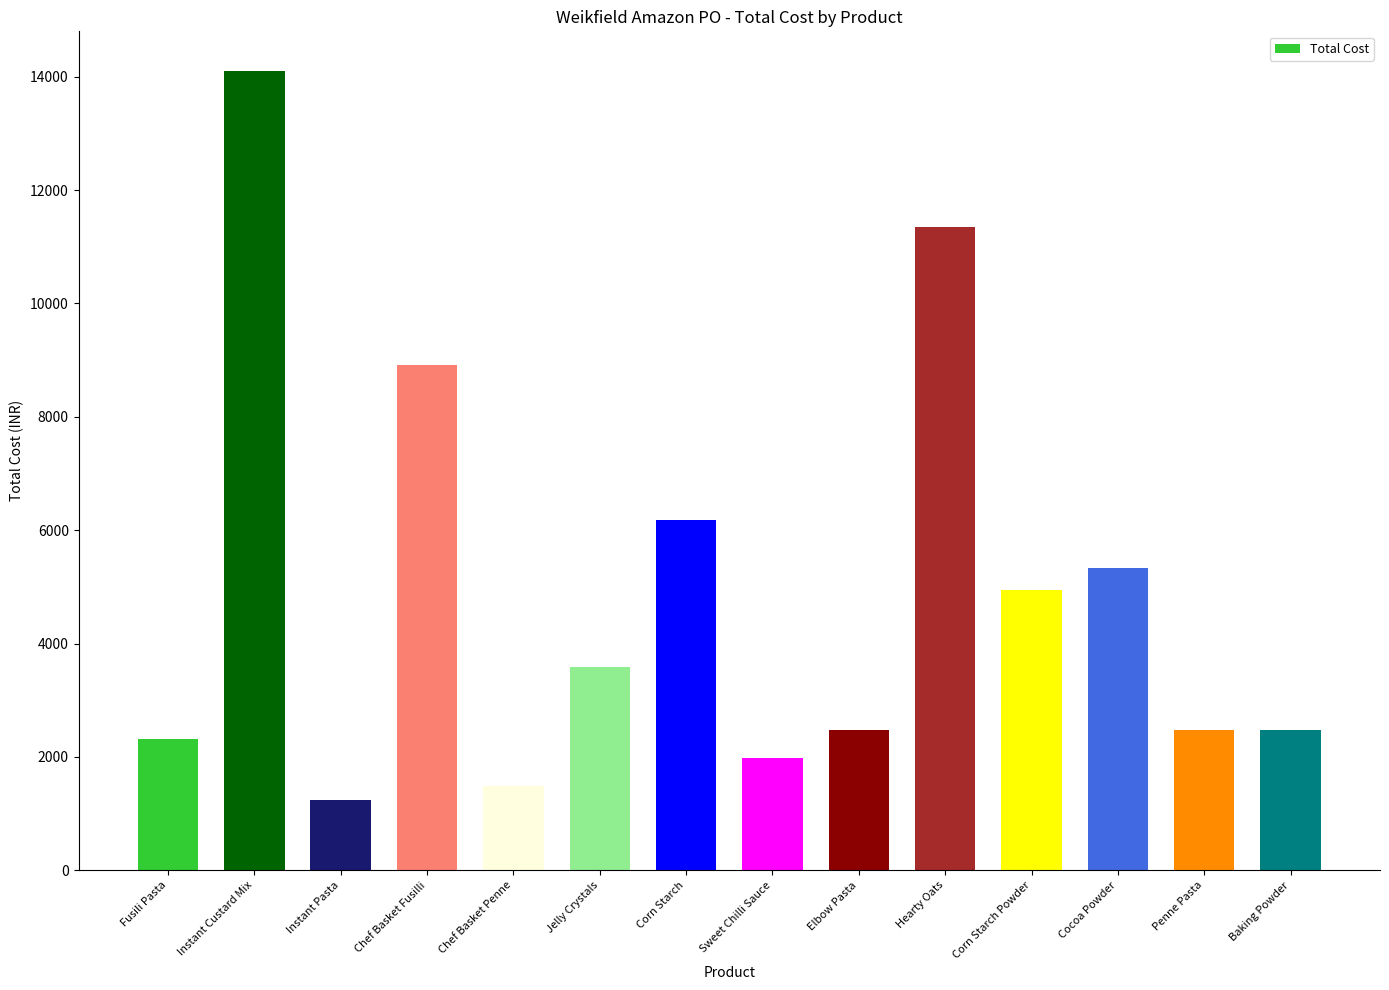

True or false: the data shows 5325.1 at Cocoa Powder.

True